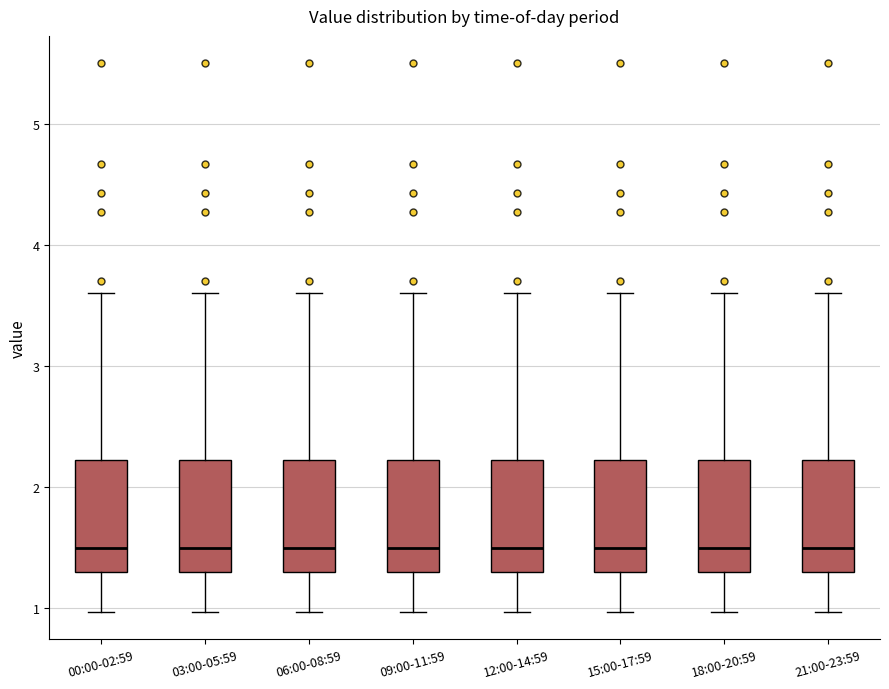

Where is the lower edge of the box for 06:00-08:59 on the y-axis? The values are not printed on the chart, so give them approximately, as read against the axis.

1.3